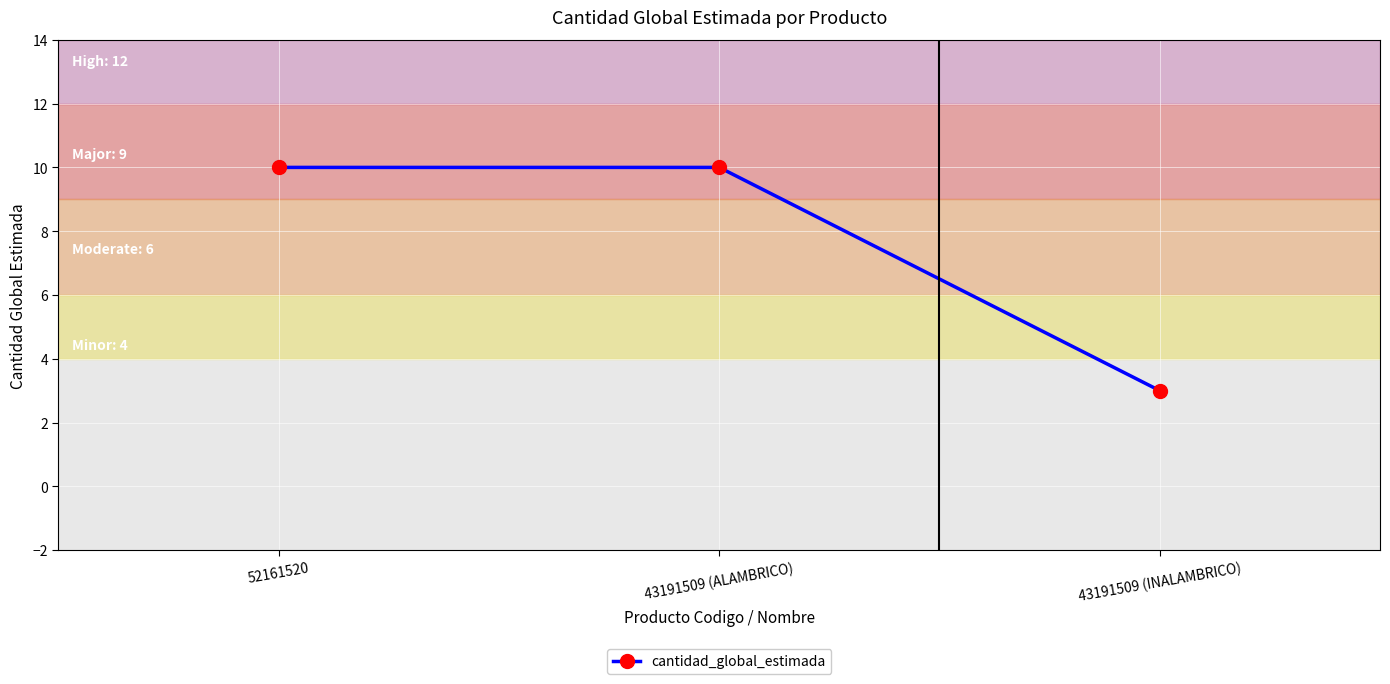

What position from the right is 43191509 (INALAMBRICO)?

1